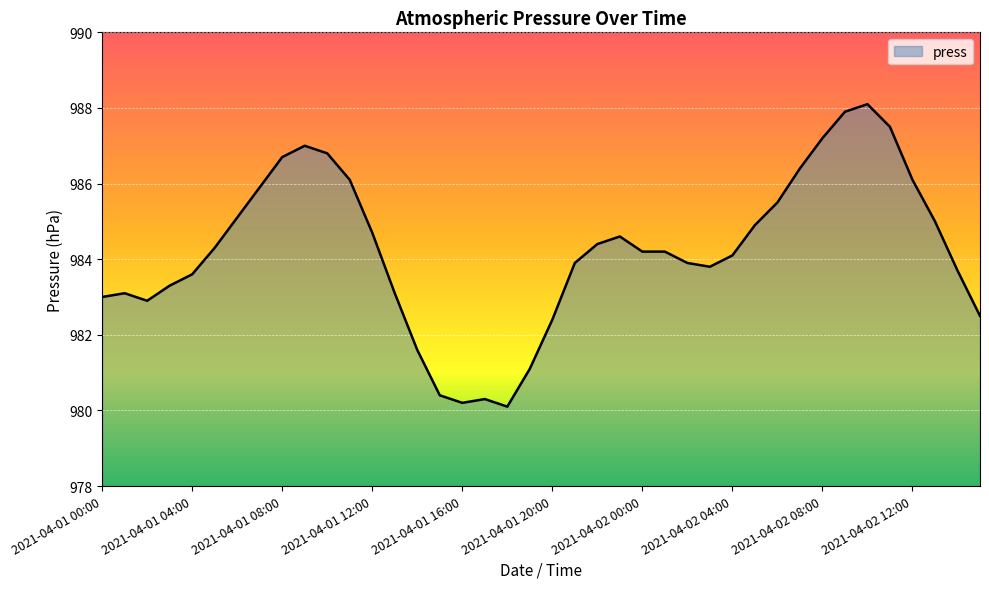

Reading left to right, list all the values displayed in this chart.

983.0	983.1	982.9	983.3	983.6	984.3	985.1	985.9	986.7	987.0	986.8	986.1	984.7	983.1	981.6	980.4	980.2	980.3	980.1	981.1	982.4	983.9	984.4	984.6	984.2	984.2	983.9	983.8	984.1	984.9	985.5	986.4	987.2	987.9	988.1	987.5	986.1	985.0	983.7	982.5